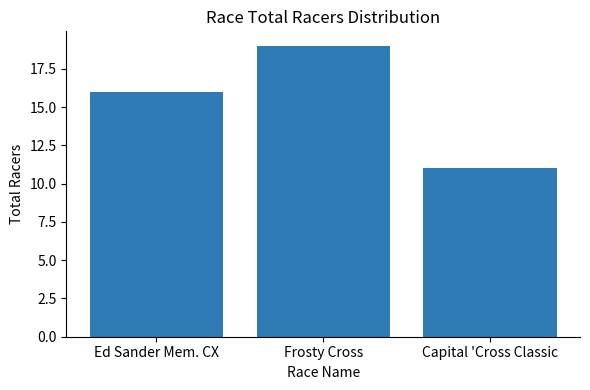

Where is the data nearest to the value 15?

Ed Sander Mem. CX